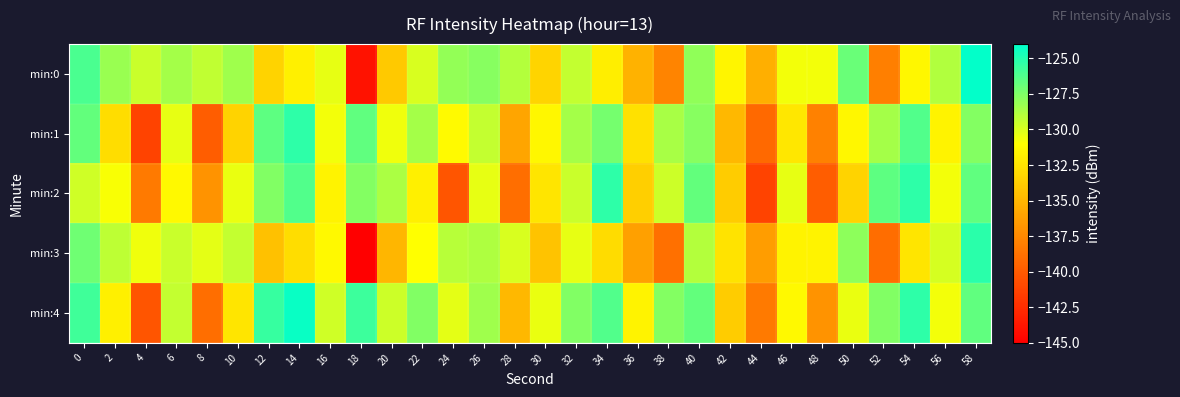

Reading right to left, list all the values displayed in this chart.

min:0: 58=-124.2	56=-128.9	54=-131.4	52=-137.9	50=-126.9	48=-130.7	46=-130.6	44=-135.4	42=-131.5	40=-128.0	38=-137.8	36=-135.2	34=-131.9	32=-129.4	30=-133.3	28=-129.0	26=-127.8	24=-128.0	22=-130.0	20=-134.0	18=-144.0	16=-130.3	14=-131.8	12=-133.4	10=-128.4	8=-129.3	6=-128.6	4=-129.6	2=-128.2	0=-126.1
min:1: 58=-127.6	56=-131.7	54=-126.3	52=-128.5	50=-131.4	48=-137.9	46=-132.4	44=-139.2	42=-134.8	40=-127.7	38=-128.6	36=-132.7	34=-127.3	32=-128.5	30=-131.4	28=-135.9	26=-129.4	24=-131.2	22=-128.5	20=-130.6	18=-126.6	16=-130.7	14=-125.3	12=-126.5	10=-133.4	8=-139.9	6=-130.4	4=-141.2	2=-132.8	0=-126.7
min:2: 58=-126.6	56=-130.7	54=-125.3	52=-126.5	50=-133.4	48=-139.9	46=-130.4	44=-141.2	42=-133.8	40=-126.7	38=-129.6	36=-133.7	34=-125.3	32=-129.5	30=-132.4	28=-138.9	26=-130.4	24=-140.2	22=-131.8	20=-128.7	18=-127.6	16=-131.7	14=-126.3	12=-127.5	10=-130.4	8=-136.9	6=-131.4	4=-138.2	2=-130.8	0=-129.7
min:3: 58=-125.2	56=-129.9	54=-132.4	52=-138.9	50=-127.9	48=-131.7	46=-131.6	44=-136.4	42=-132.5	40=-129.0	38=-138.8	36=-136.2	34=-132.9	32=-130.4	30=-134.3	28=-130.0	26=-128.8	24=-129.0	22=-131.0	20=-135.0	18=-145.0	16=-131.3	14=-132.8	12=-134.4	10=-129.4	8=-130.3	6=-129.6	4=-130.6	2=-129.2	0=-127.1
min:4: 58=-126.6	56=-130.7	54=-125.3	52=-127.5	50=-130.4	48=-136.9	46=-131.4	44=-138.2	42=-133.8	40=-126.7	38=-127.6	36=-131.7	34=-126.3	32=-127.5	30=-130.4	28=-134.9	26=-128.4	24=-130.2	22=-127.5	20=-129.6	18=-125.6	16=-129.7	14=-124.3	12=-125.5	10=-132.4	8=-138.9	6=-129.4	4=-140.2	2=-131.8	0=-125.7